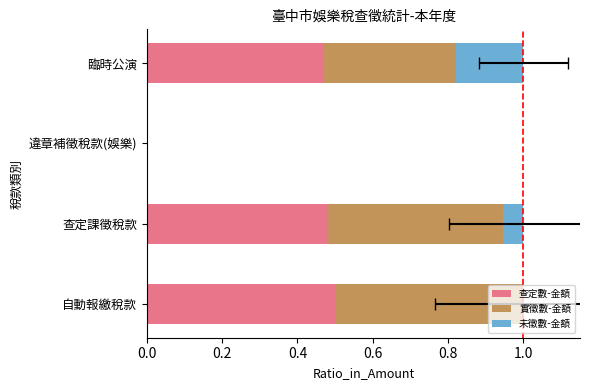

What is the sum of the 實徵數-金額 values at 違章補徵稅款(娛樂) and 臨時公演?

0.4